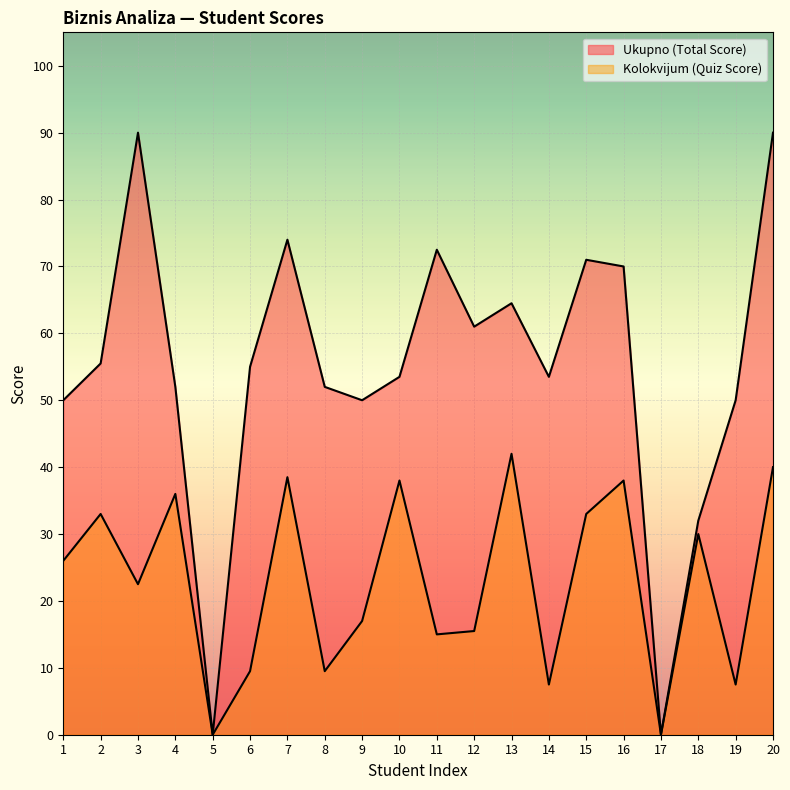

How many values in the Kolokvijum (Quiz Score) series are below 26?

10